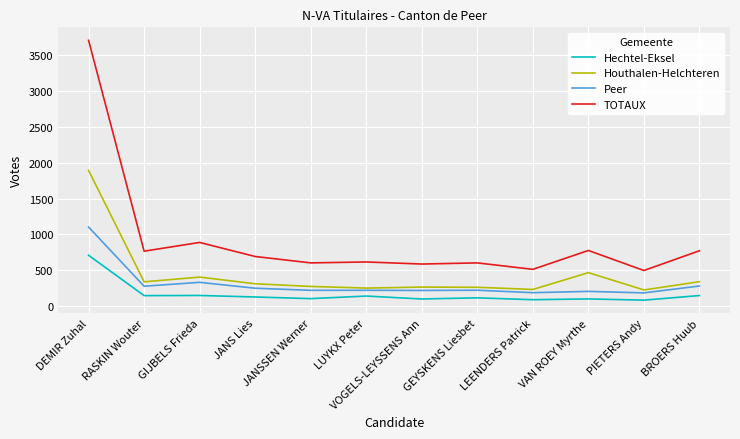

Is it true that Peer equals 189 at LEENDERS Patrick?

True